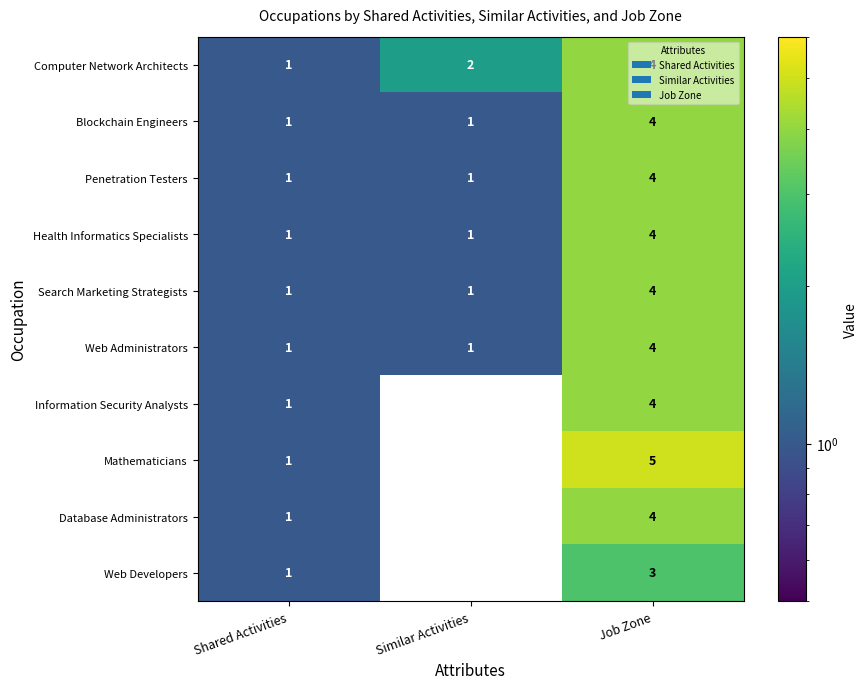

Which series has the largest total across all categories?

Computer Network Architects